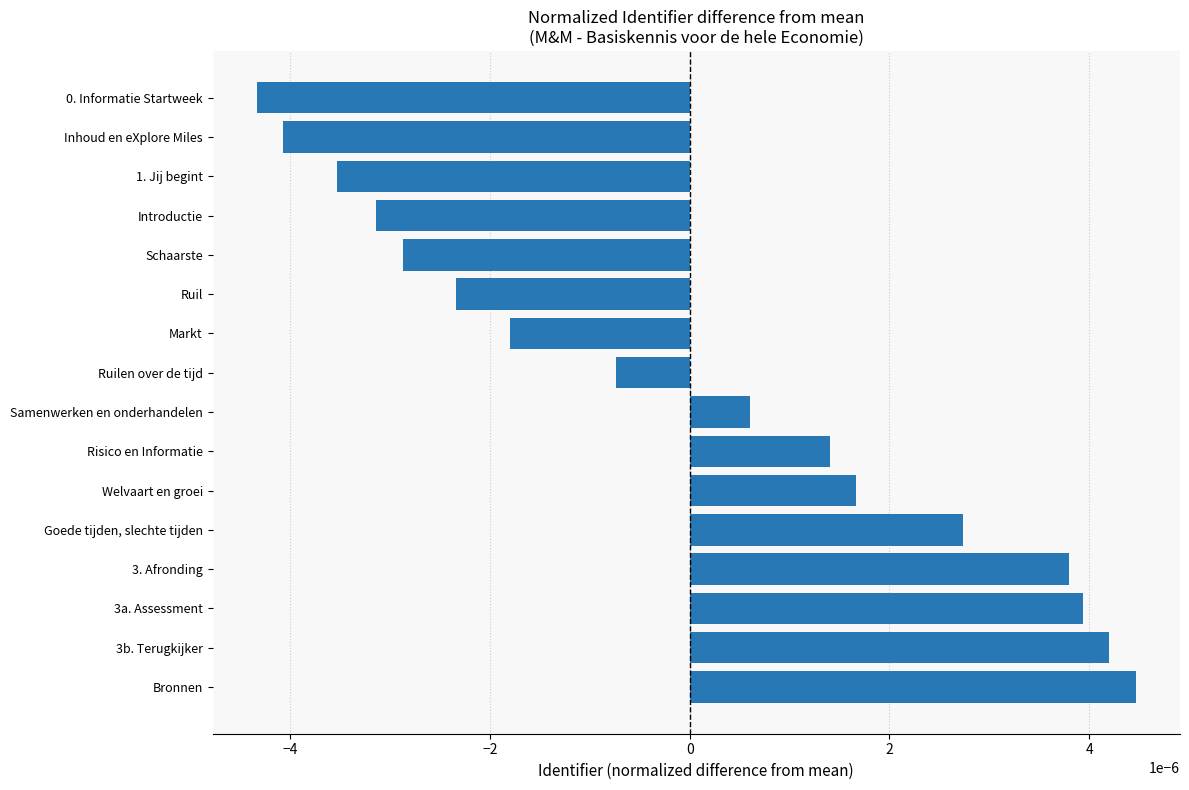

Rank the categories by value from highest to lowest.

Bronnen, 3b. Terugkijker, 3a. Assessment, 3. Afronding, Goede tijden, slechte tijden, Welvaart en groei, Risico en Informatie, Samenwerken en onderhandelen, Ruilen over de tijd, Markt, Ruil, Schaarste, Introductie, 1. Jij begint, Inhoud en eXplore Miles, 0. Informatie Startweek